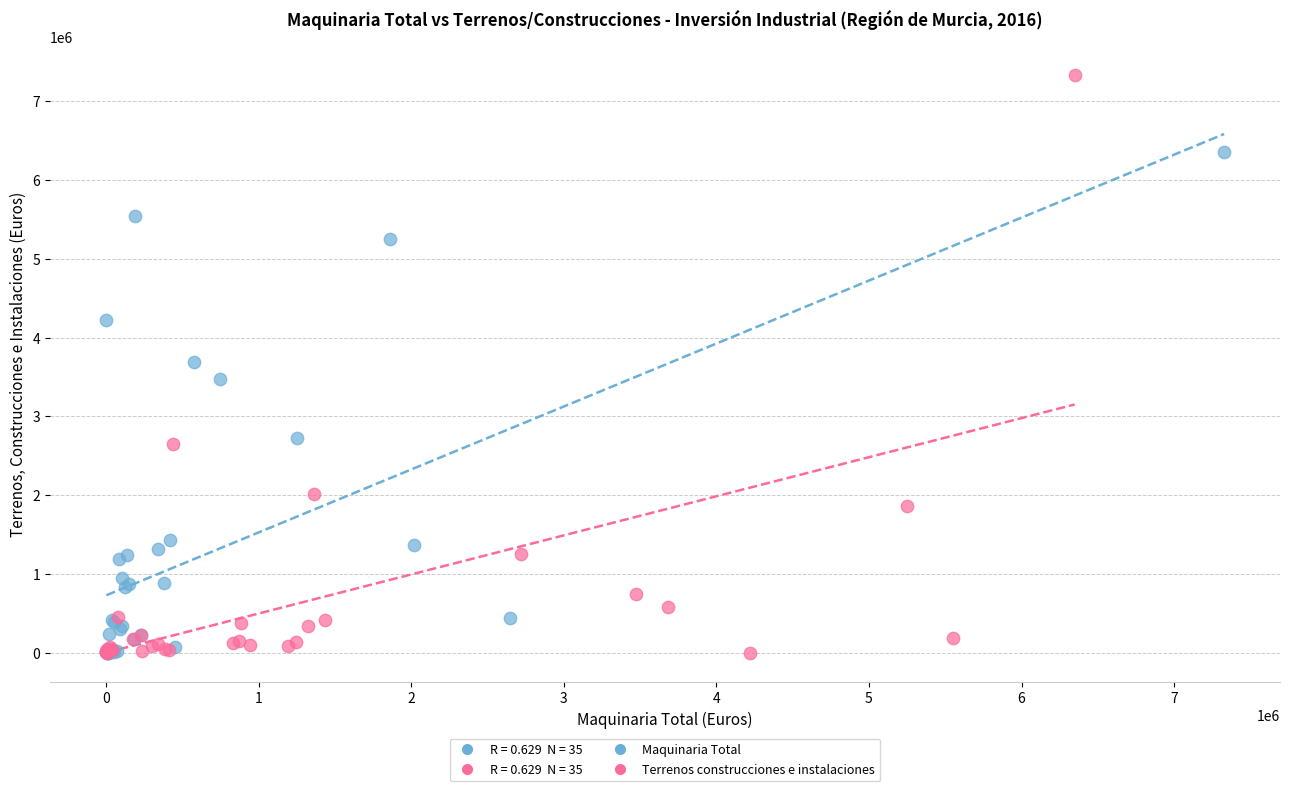

Which series contains the highest Y value?

Terrenos construcciones e instalaciones